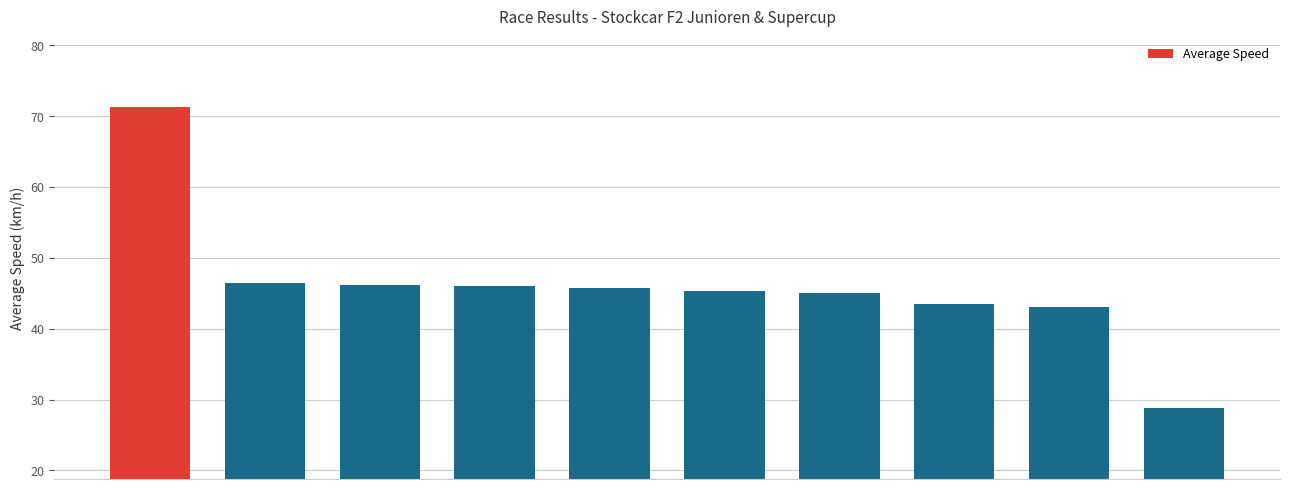

What is the maximum value shown in the chart?

71.2